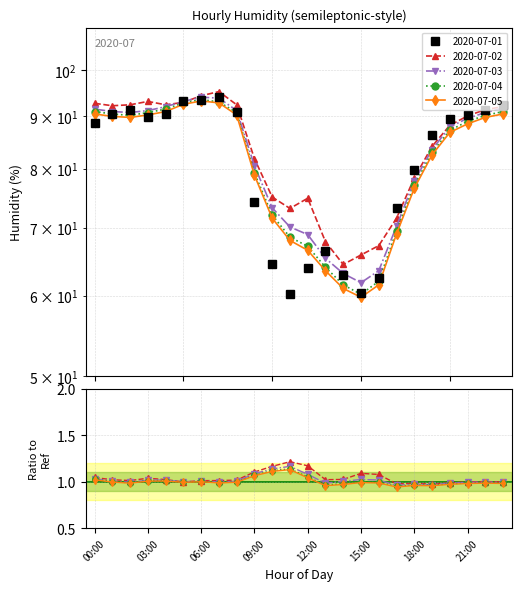

What position from the left is 08:00?

9